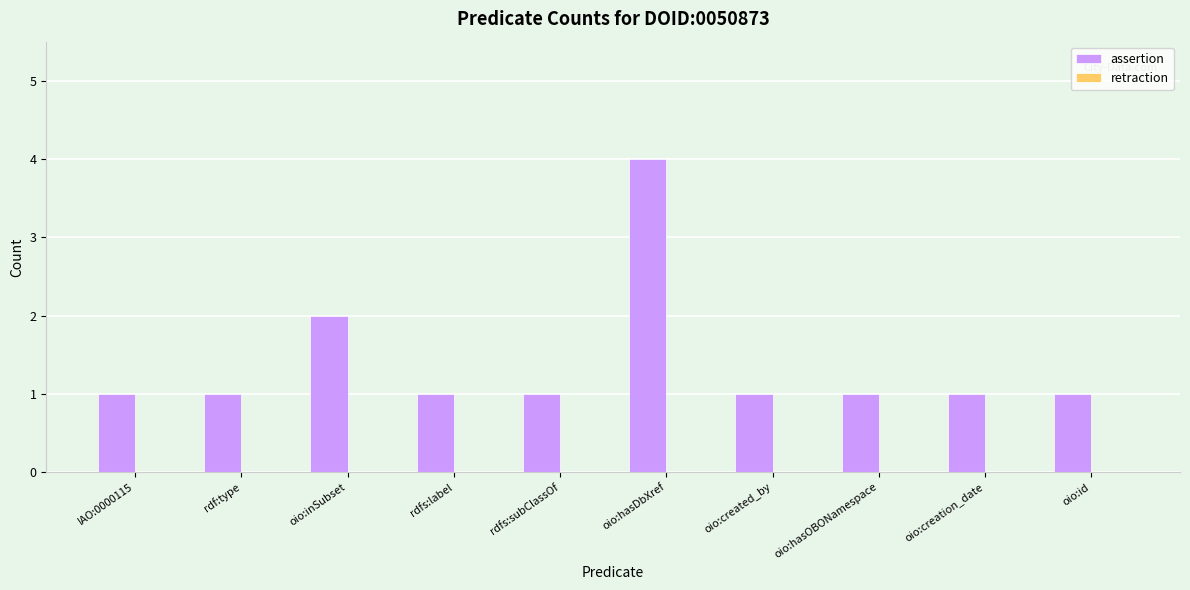

Approximately how many times larger is the value at oio:created_by compared to IAO:0000115?

1.0